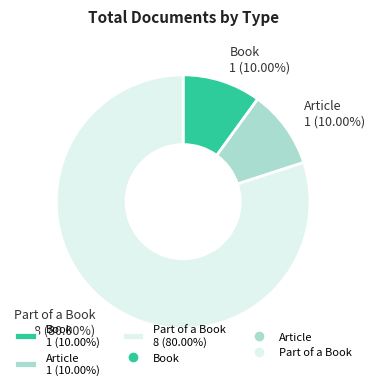

What percentage is the Book slice, to the nearest percent?

10%